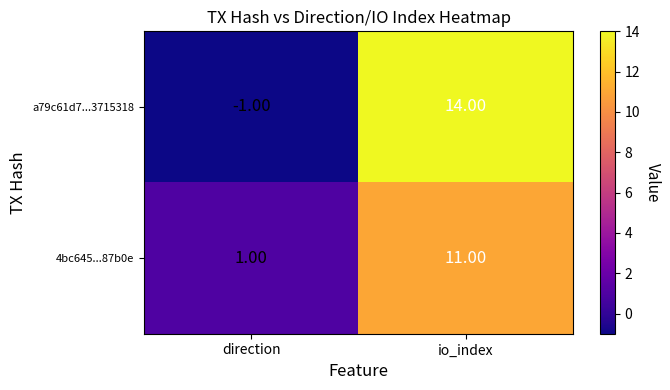

Rank the series by their maximum value, from lowest to highest.

4bc645...87b0e, a79c61d7...3715318